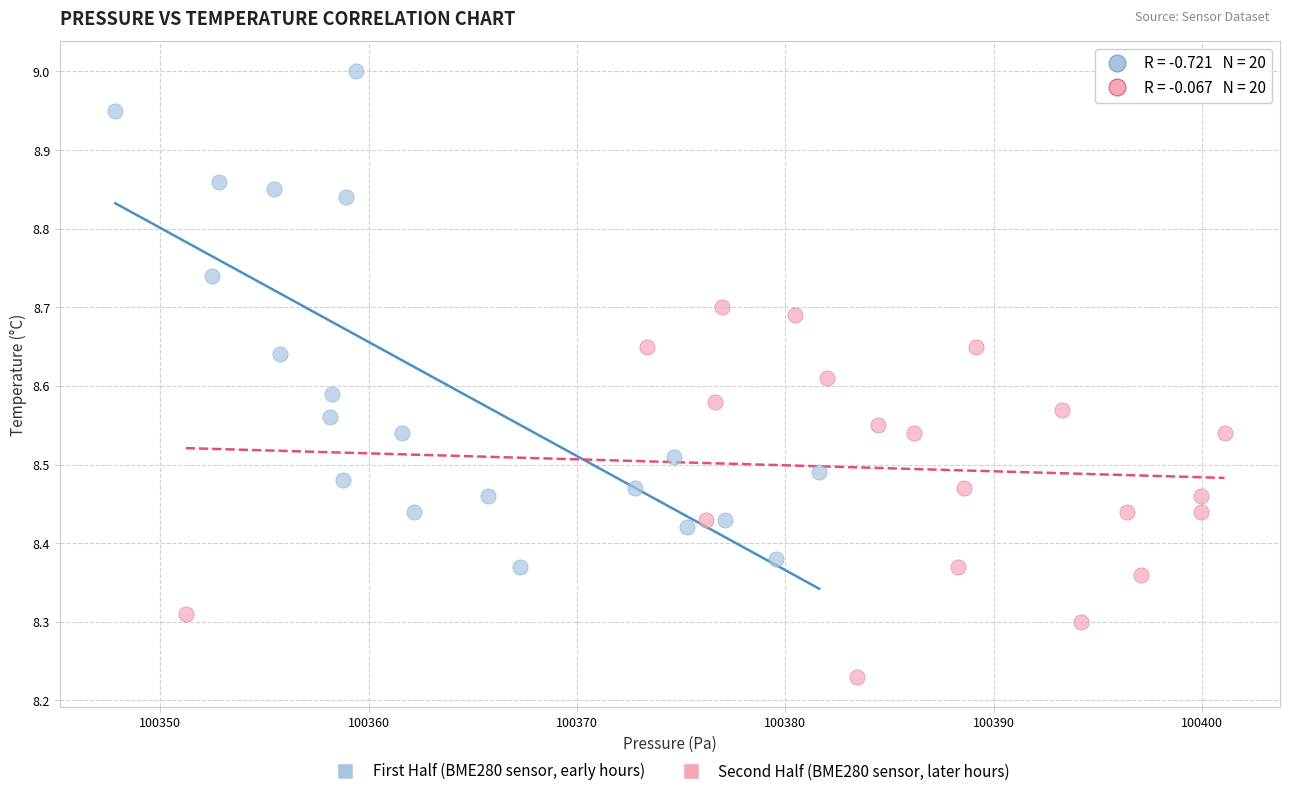

Which series contains the highest Y value?

First Half (BME280 sensor, early hours)